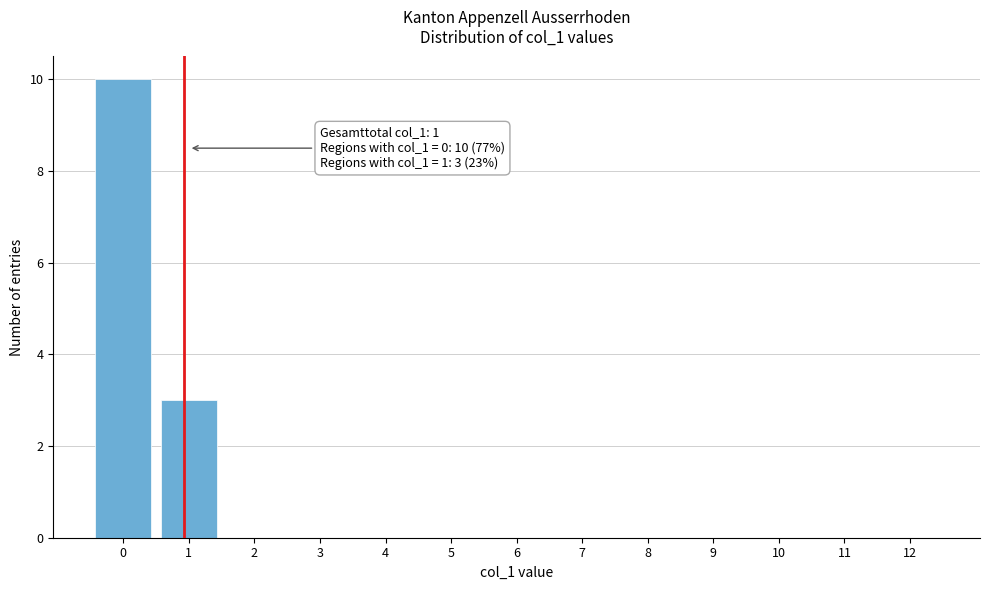

Reading left to right, extract all data points from this chart.

0=10	1=3	2=0	3=0	4=0	5=0	6=0	7=0	8=0	9=0	10=0	11=0	12=0